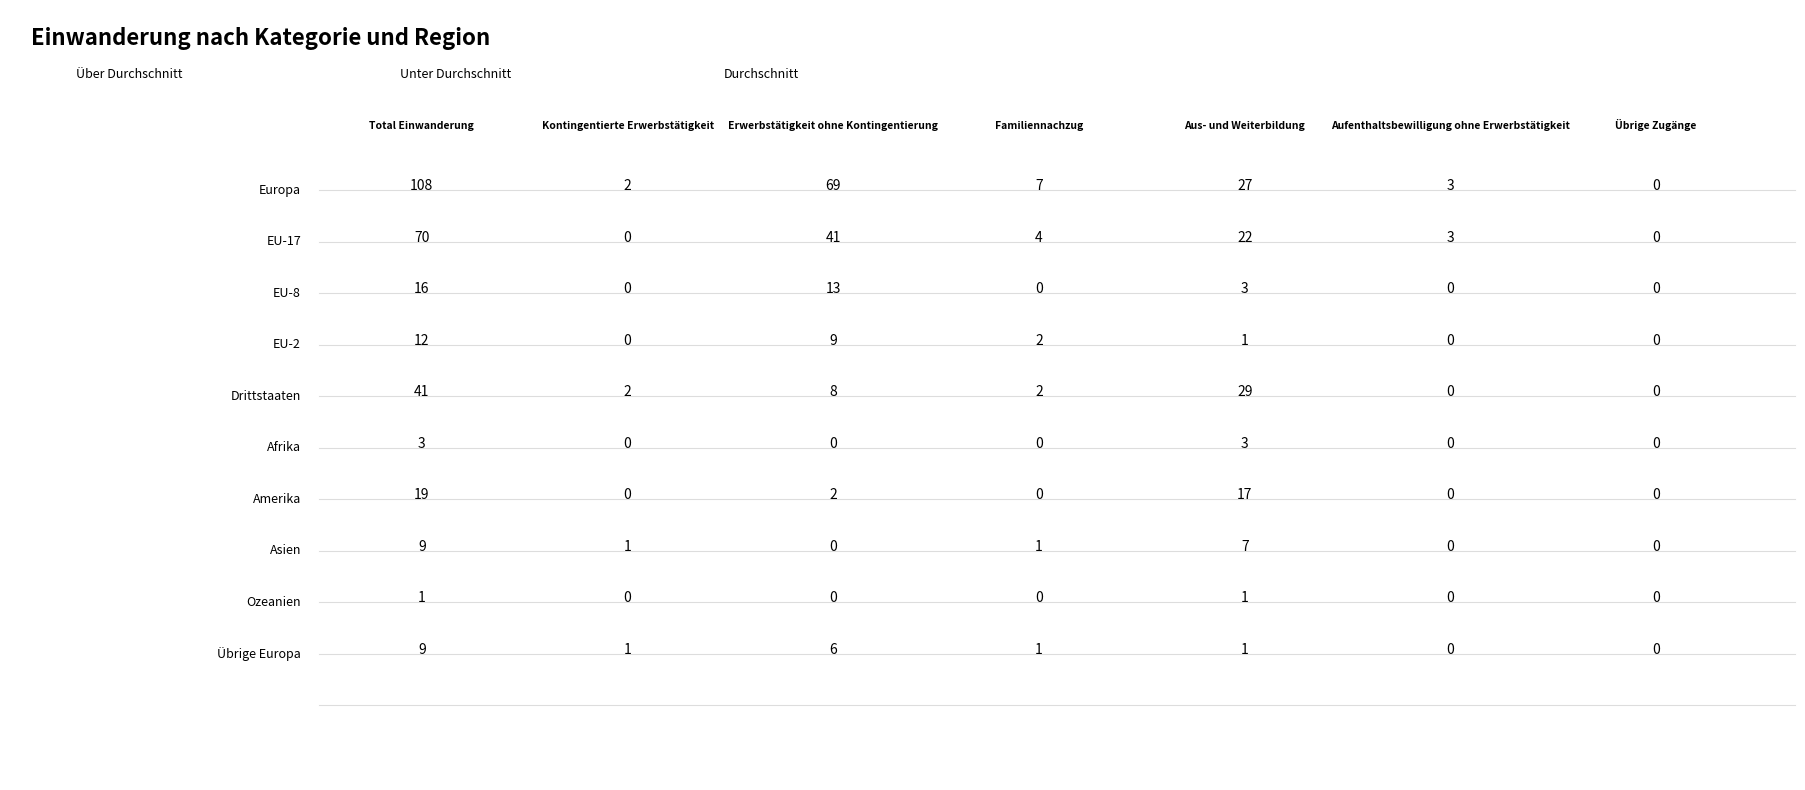

At how many categories does at least one series exceed 30?

2